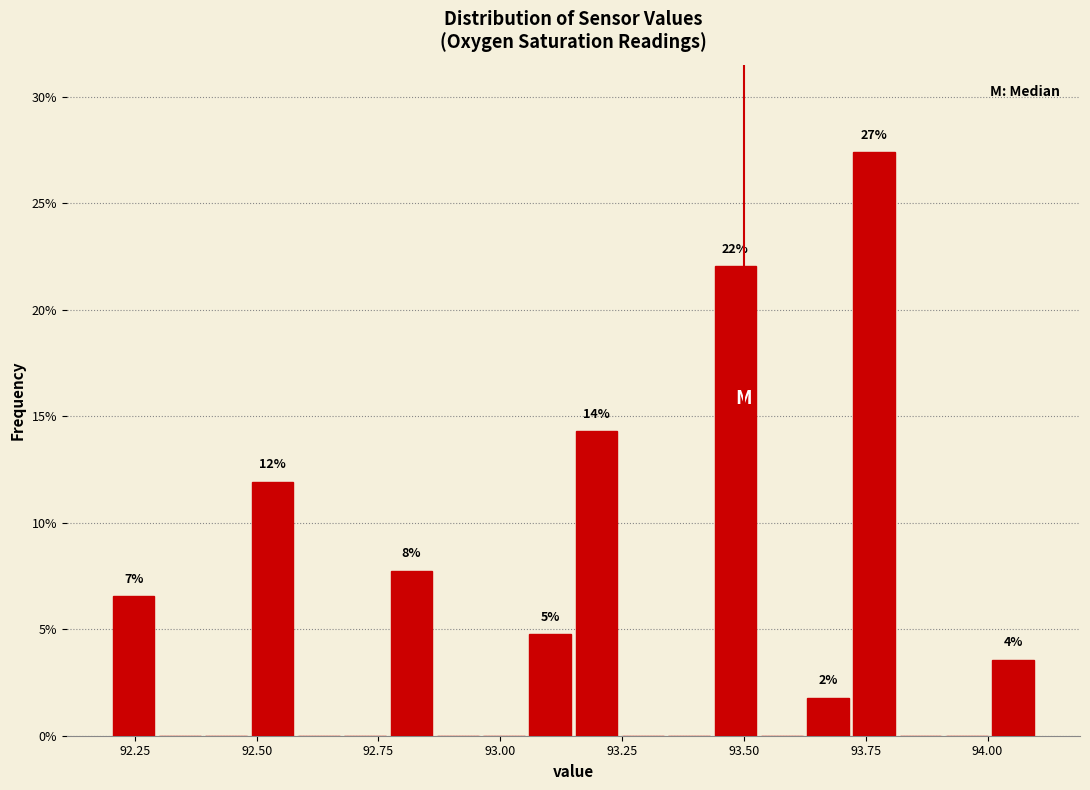

Around what value on the x-axis is the tallest bar? Give the approximate position of its centre, as read against the axis.

93.75